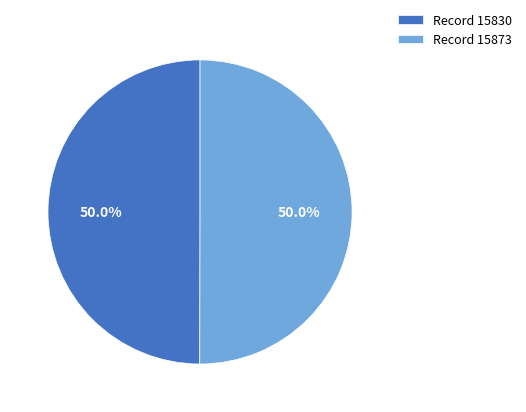

What percentage do Record 15830 and Record 15873 together represent?

100.0%